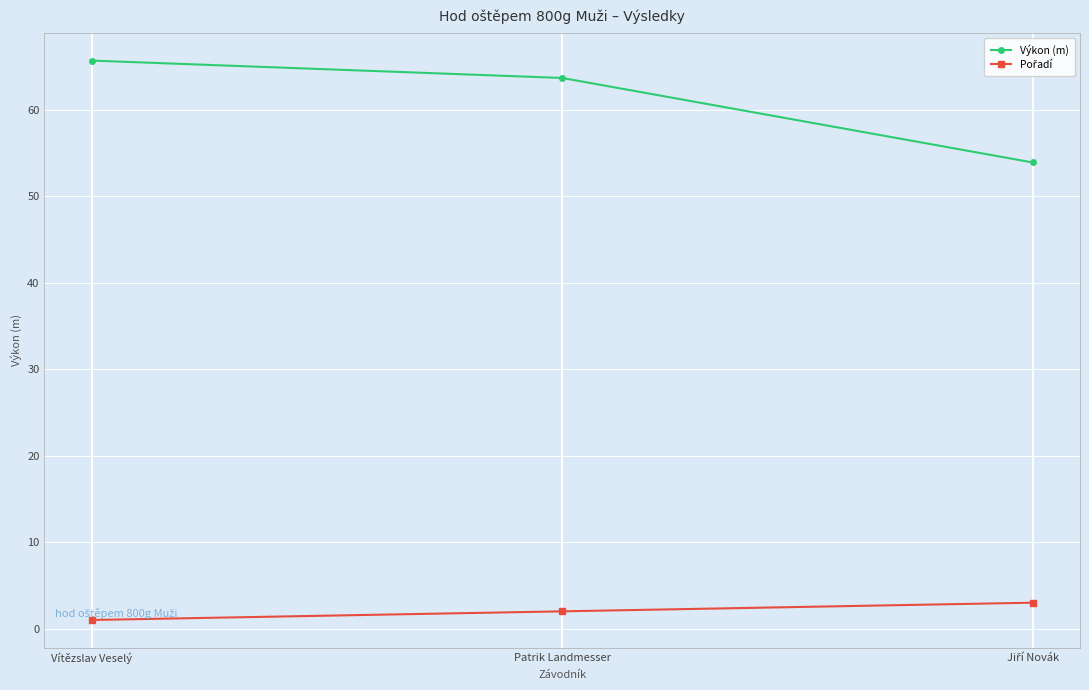

The value of Výkon (m) at Patrik Landmesser is 63.6. True or false?

True